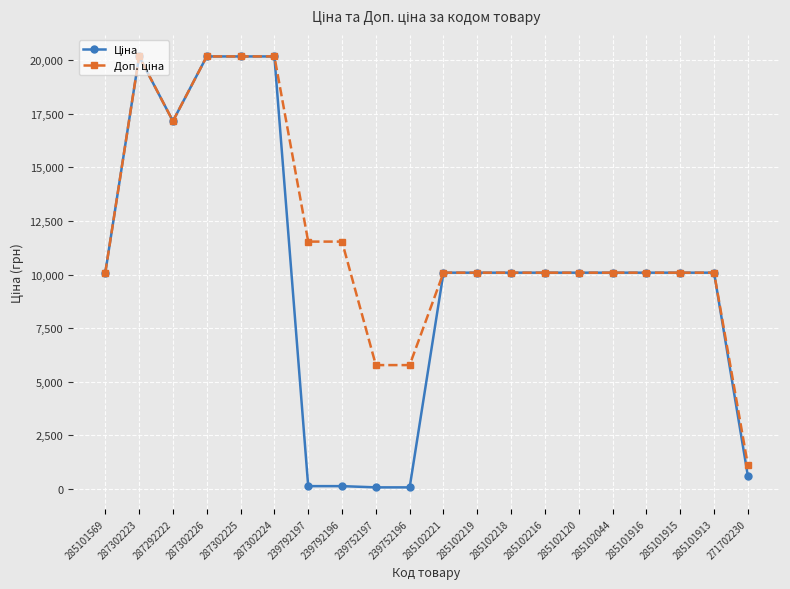

What is the total value across all series at 287292222?

34329.9